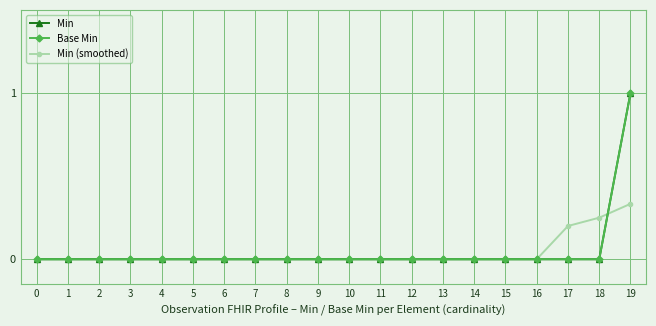

After their last crossing, which series has the higher values: Min (smoothed) or Base Min?

Base Min